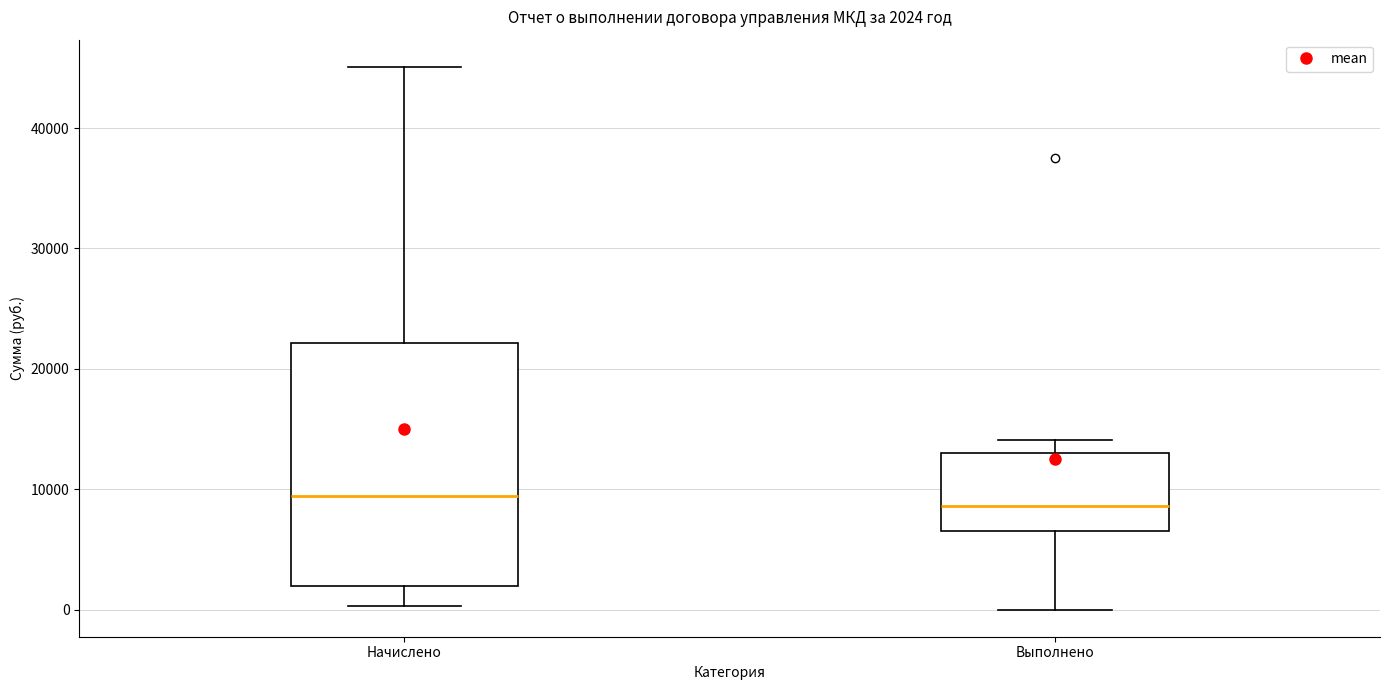

Comparing the boxes themselves (not the whiskers), which one is the tallest?

Начислено